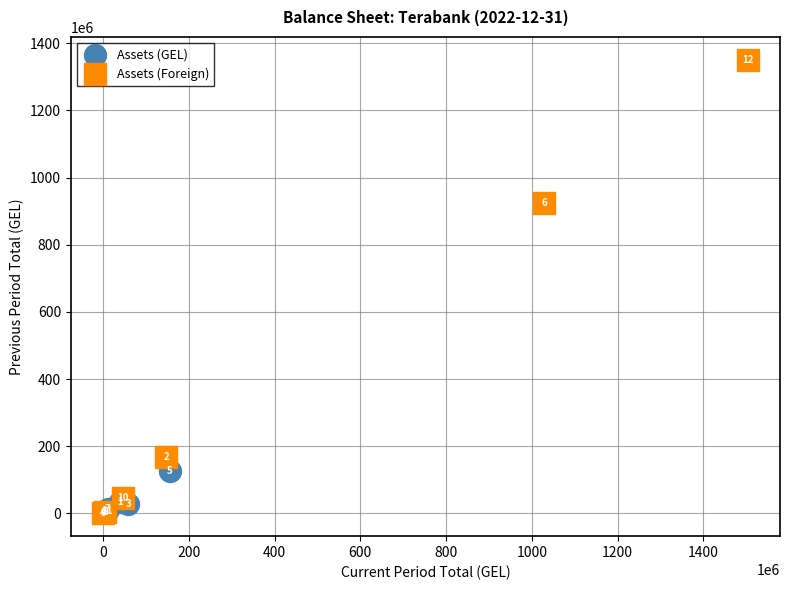

Which series has the widest spread of Y values?

Assets (Foreign)